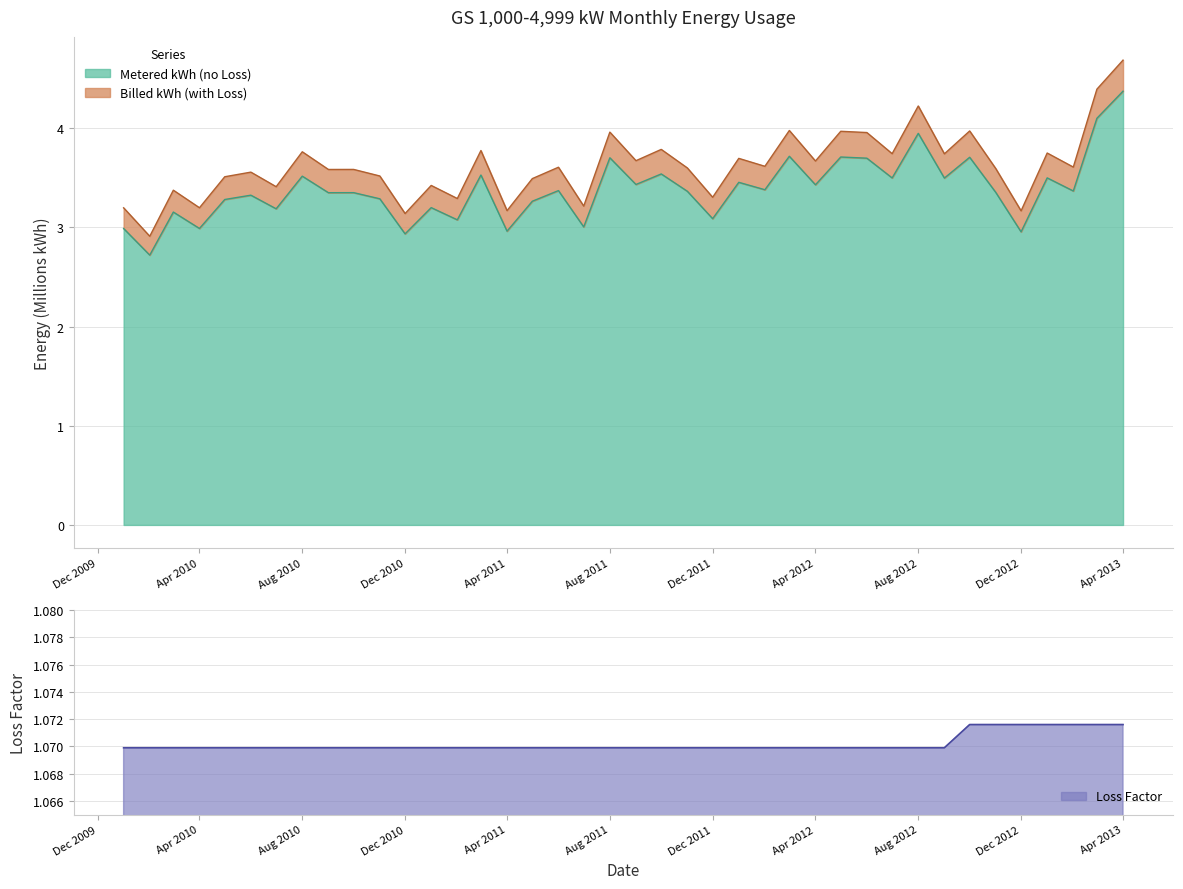

What is the minimum value for Metered kWh (no Loss)?

2.7